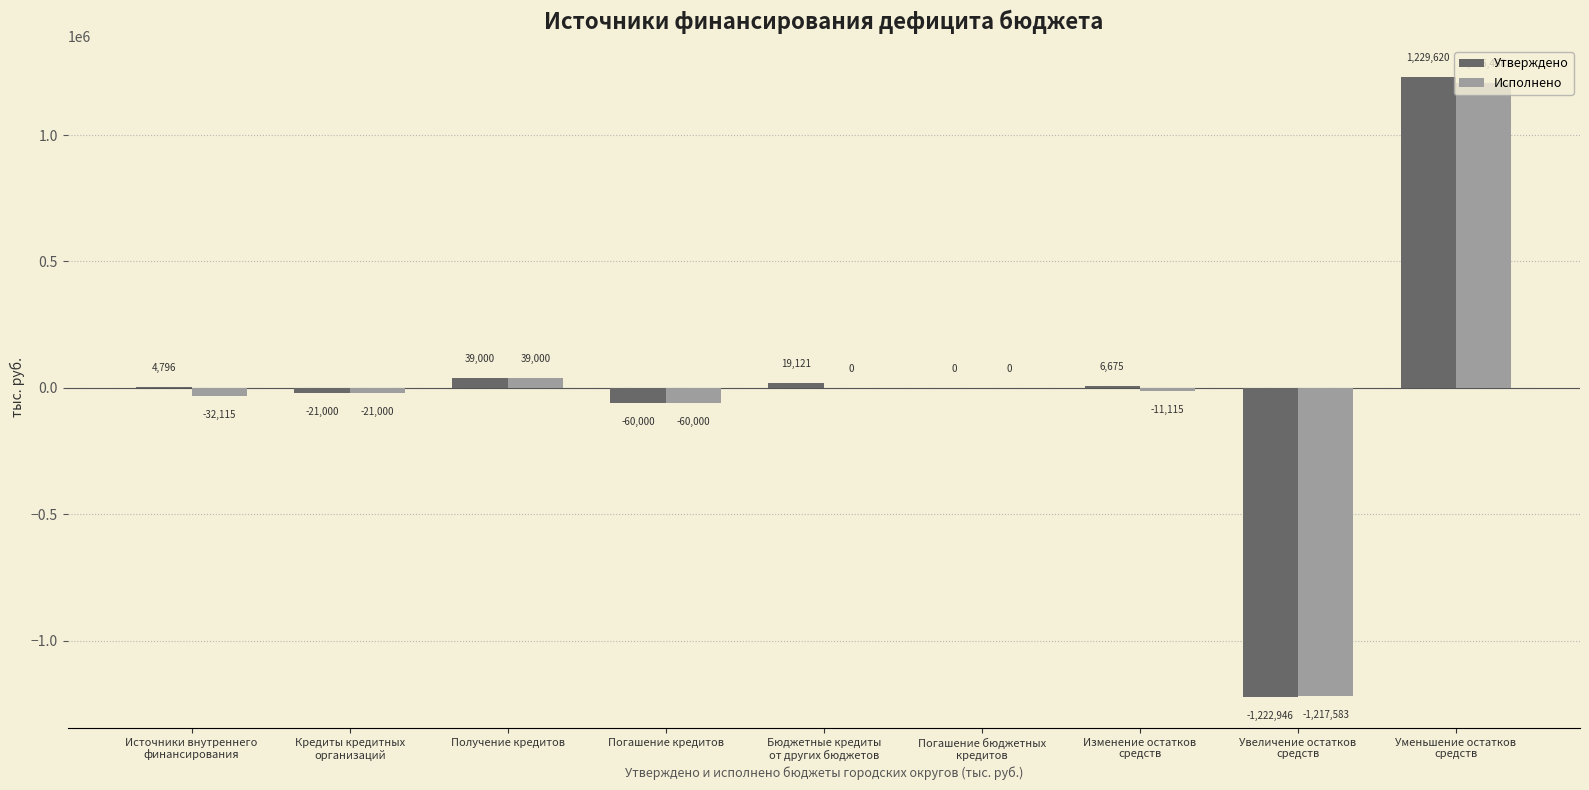

What is the maximum value for Утверждено?

1229620.4